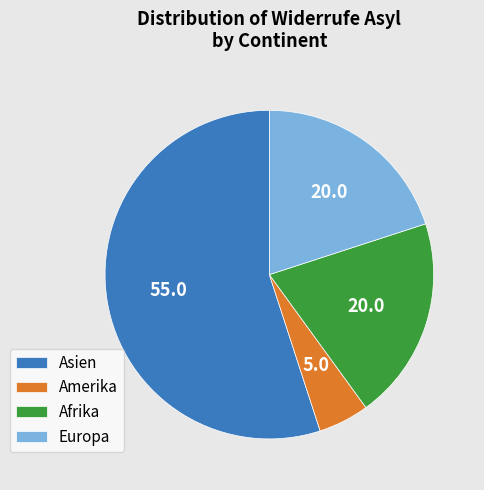

Between Asien and Amerika, which is larger?

Asien